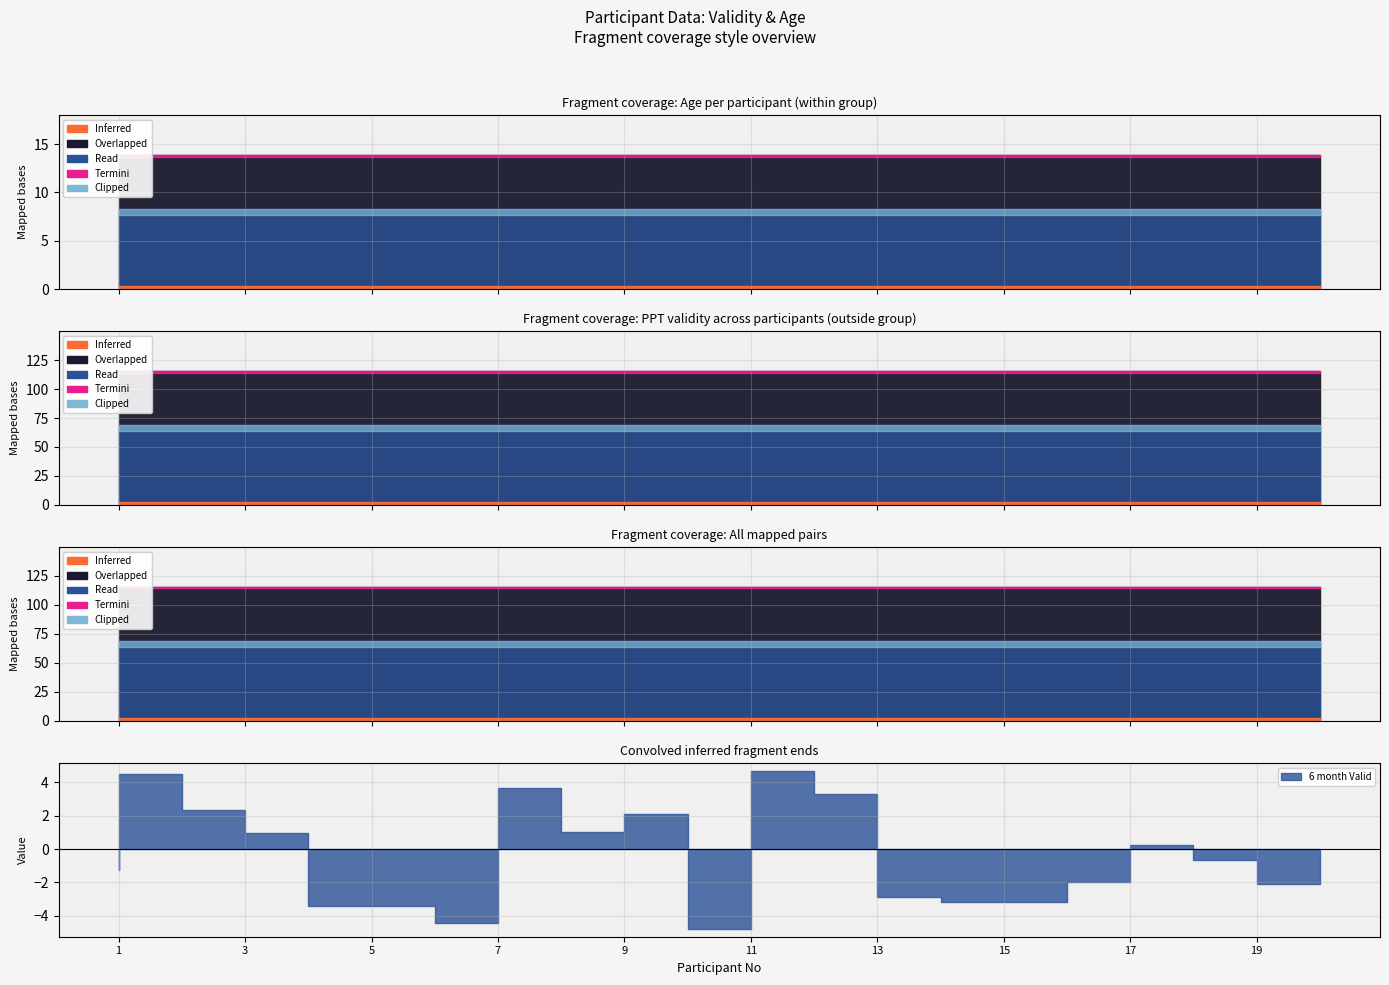

Between 2 and 14, which is larger?

2